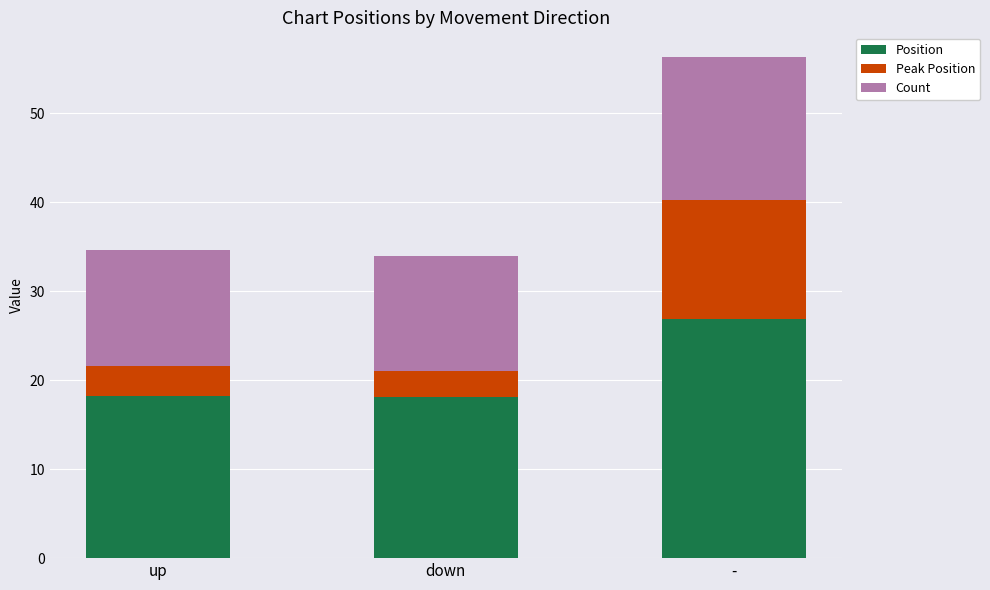

What is the minimum value for Position?

18.1